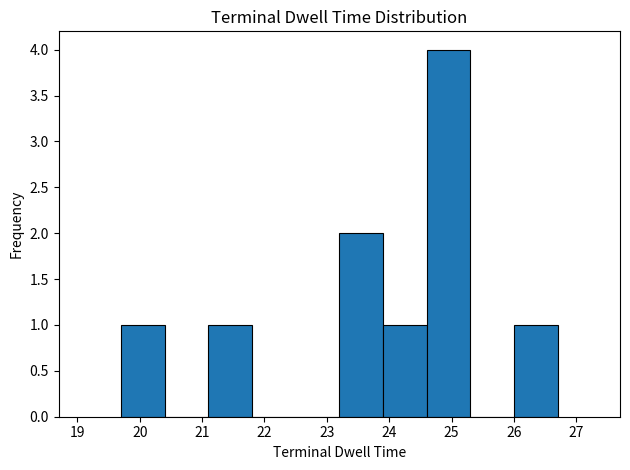

Reading left to right, transcribe this chart: for each bar, give the range it covers on the x-axis and its height. The values are not printed on the chart, so give them approximately, as read against the axis.

19.7 to 20.4: 1
20.4 to 21.1: 0
21.1 to 21.8: 1
21.8 to 22.5: 0
22.5 to 23.2: 0
23.2 to 23.9: 2
23.9 to 24.6: 1
24.6 to 25.3: 4
25.3 to 26.0: 0
26.0 to 26.7: 1